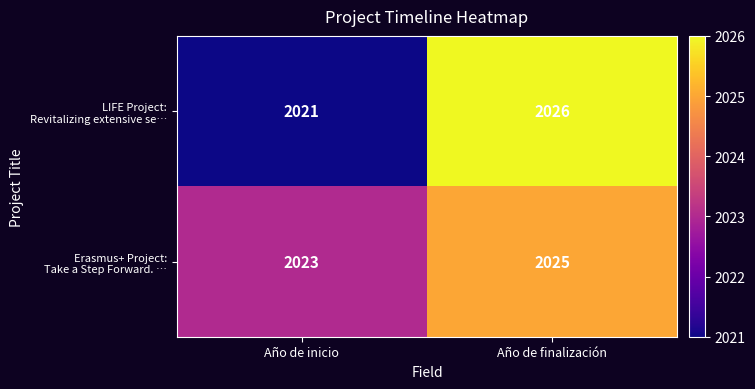

At which category is the sum across all series the highest?

Año de finalización